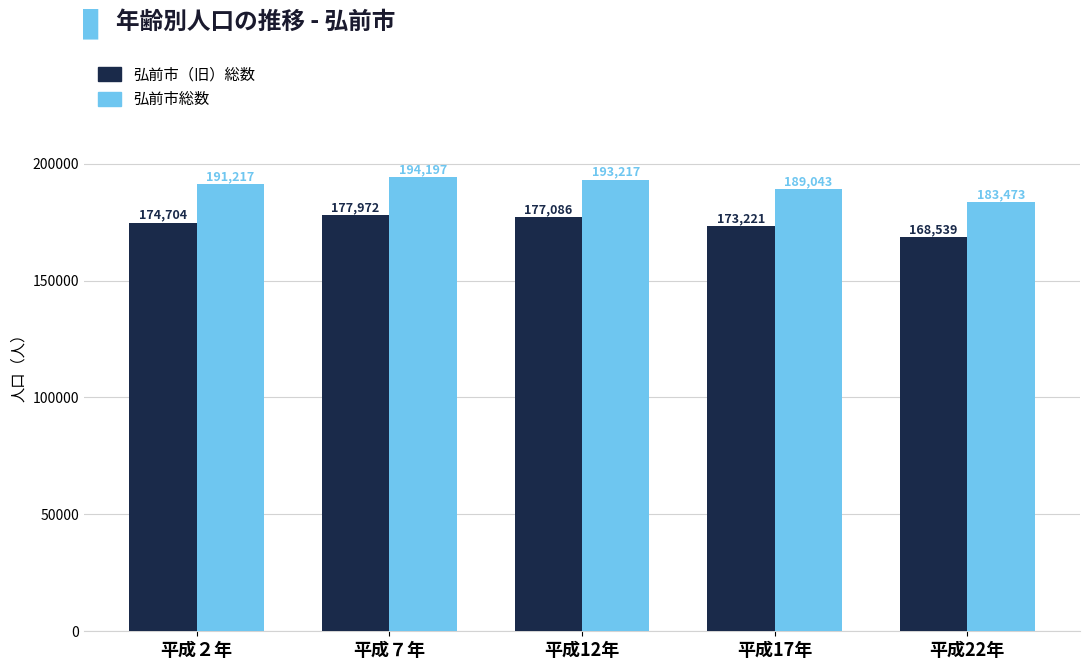

What is the average value of the 弘前市総数 series?

190229